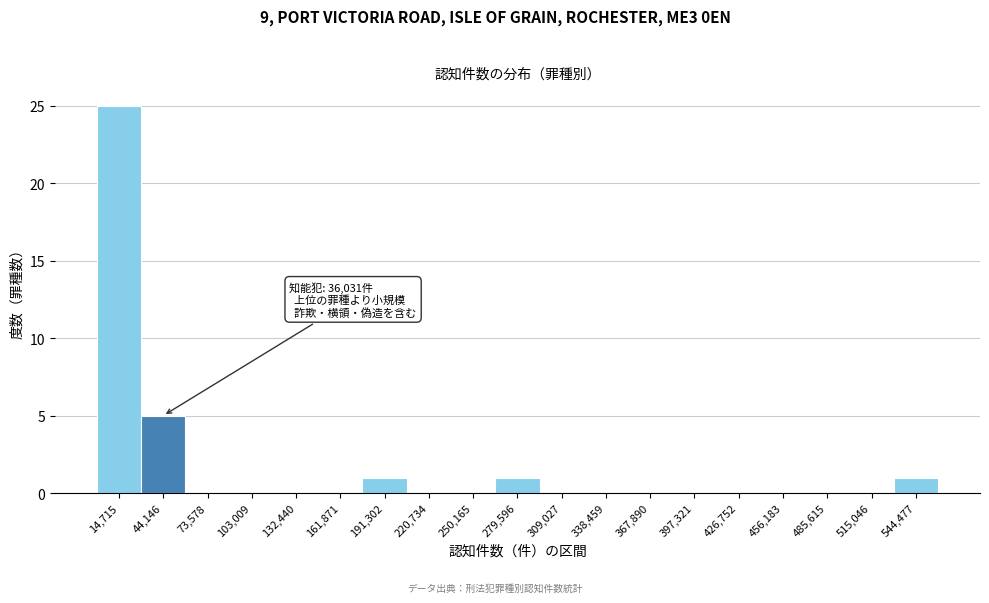

Which range on the x-axis has the tallest bar?

0 to 30000